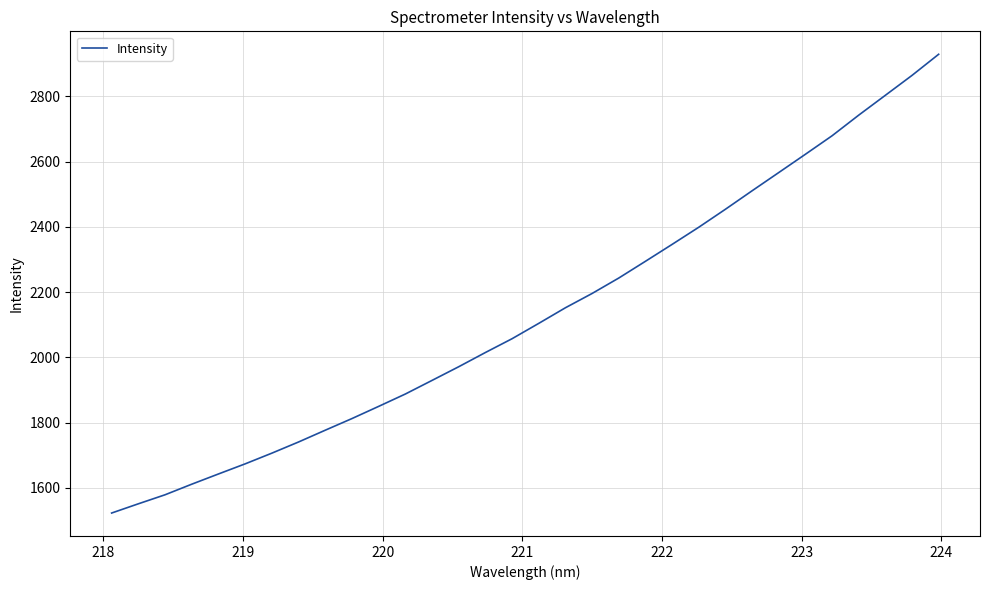

What is the minimum value shown in the chart?

1523.0